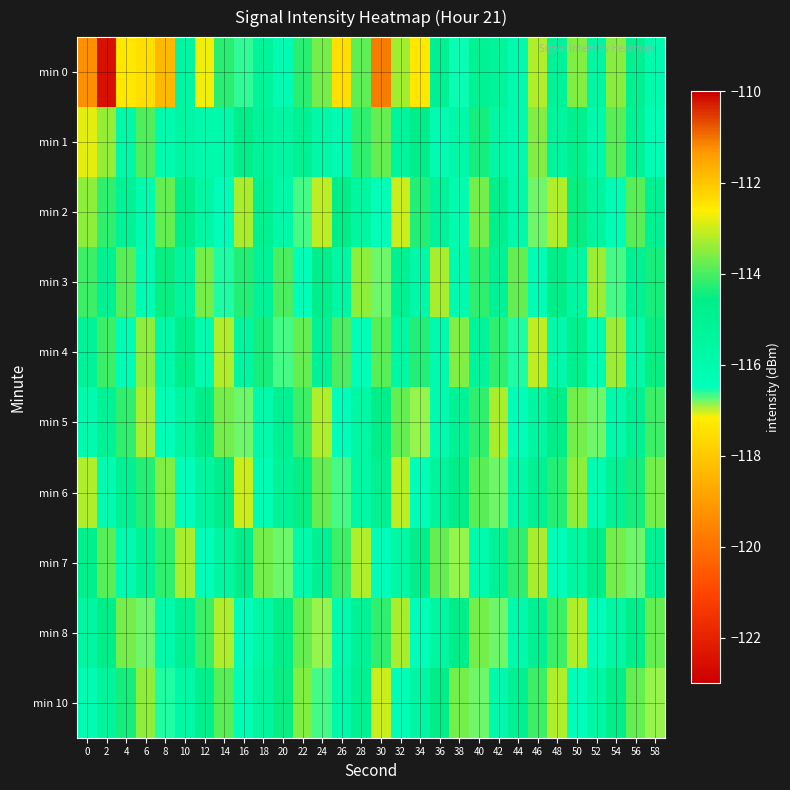

How many categories are shown in the chart?

30